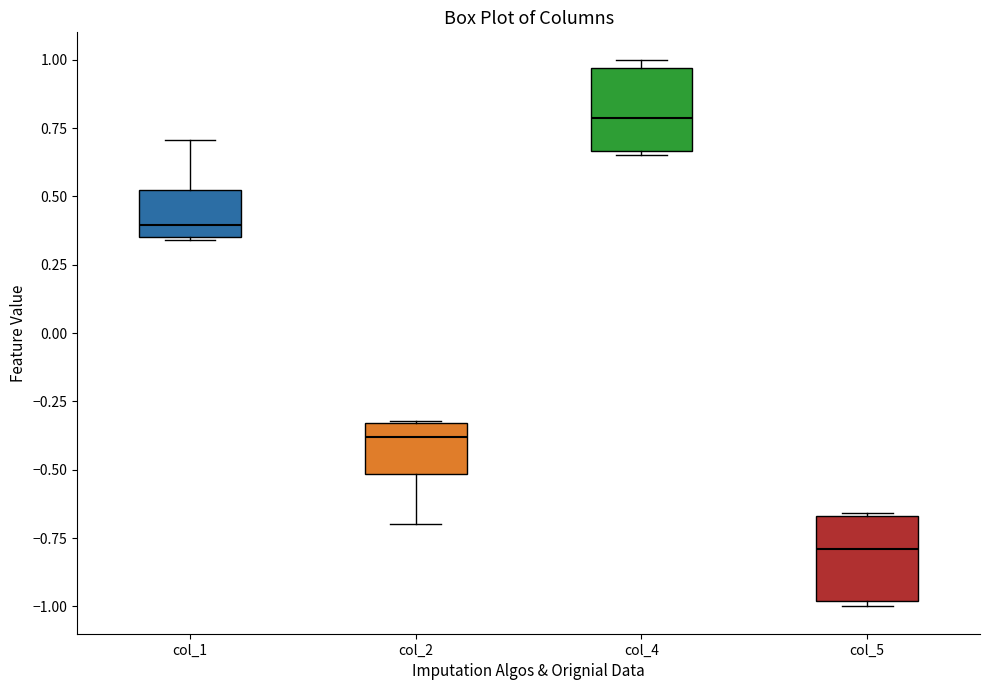

Which box's median line is the lowest?

col_5